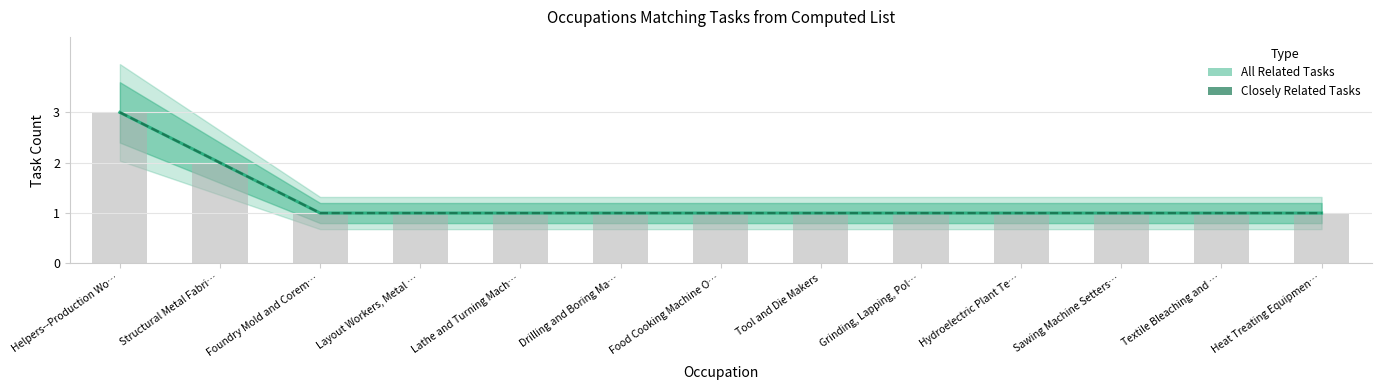

Rank the series by their maximum value, from lowest to highest.

All Related Tasks, Closely Related Tasks